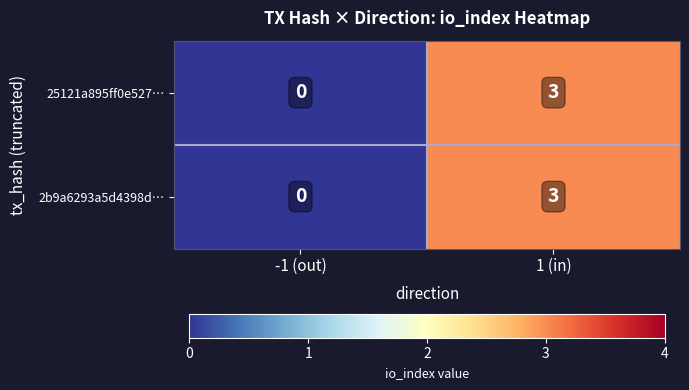

How many distinct data groups are displayed?

2